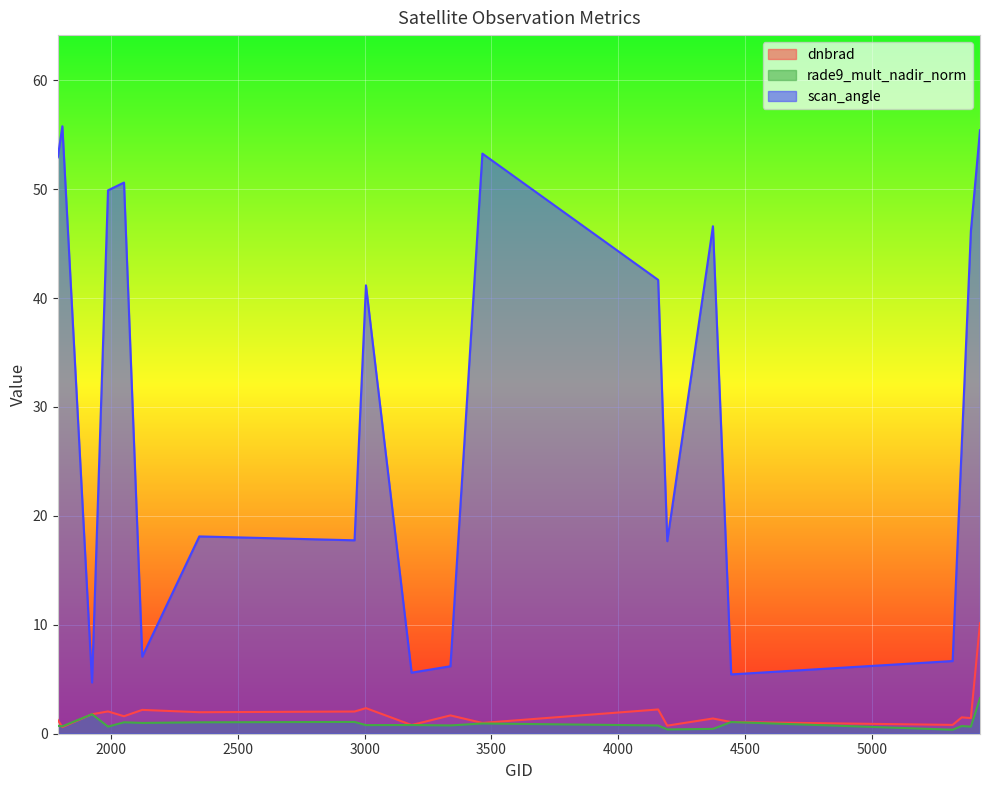

True or false: rade9_mult_nadir_norm and dnbrad intersect in this chart.

True